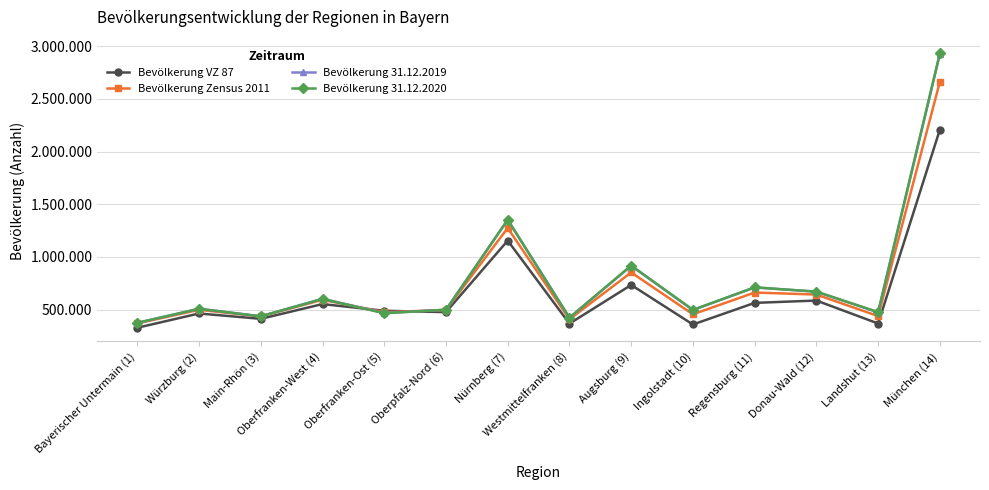

At which category does Bevölkerung 31.12.2019 reach its first local peak?

Würzburg (2)